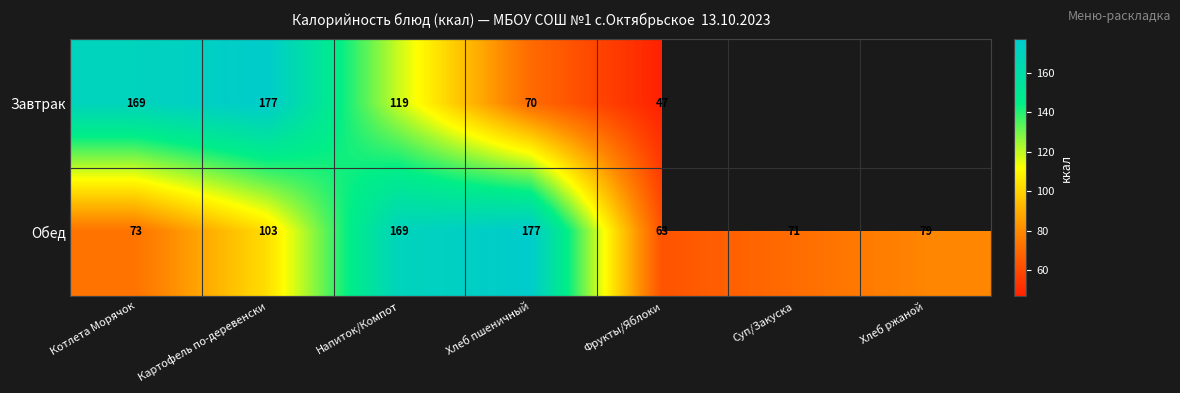

Which series changed the most between Хлеб пшеничный and Фрукты/Яблоки?

Обед